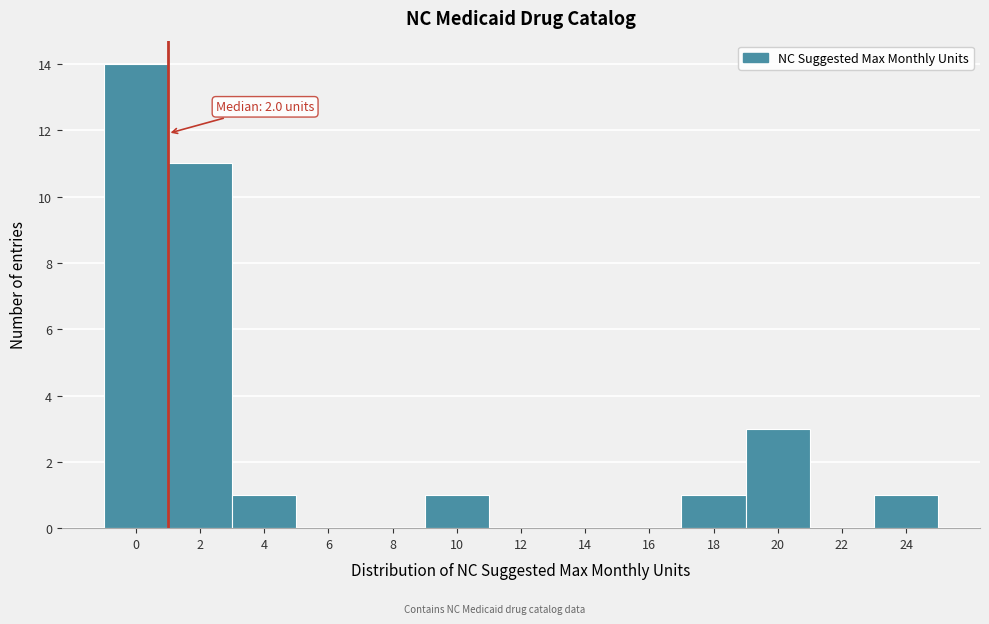

Reading left to right, extract all data points from this chart.

0=14	2=11	4=1	6=0	8=0	10=1	12=0	14=0	16=0	18=1	20=3	22=0	24=1